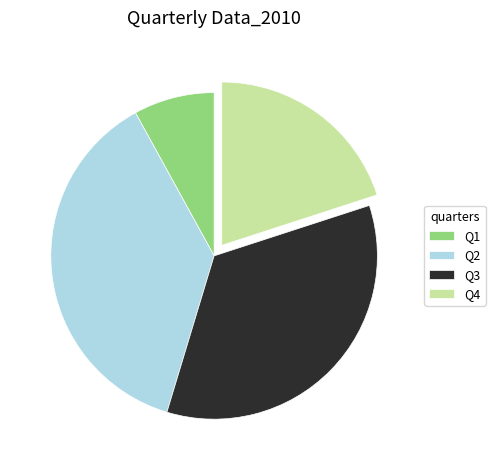

Count the number of slices in the pie.

4